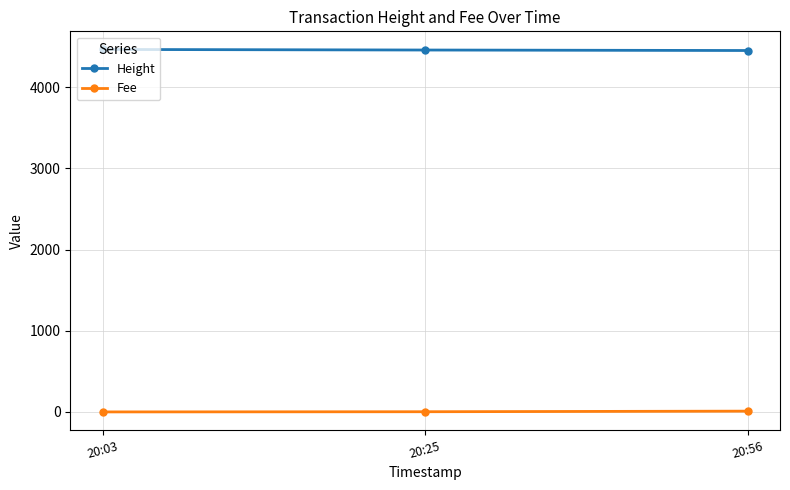

What is the value of the Fee point at the 3rd from the left?

9.7